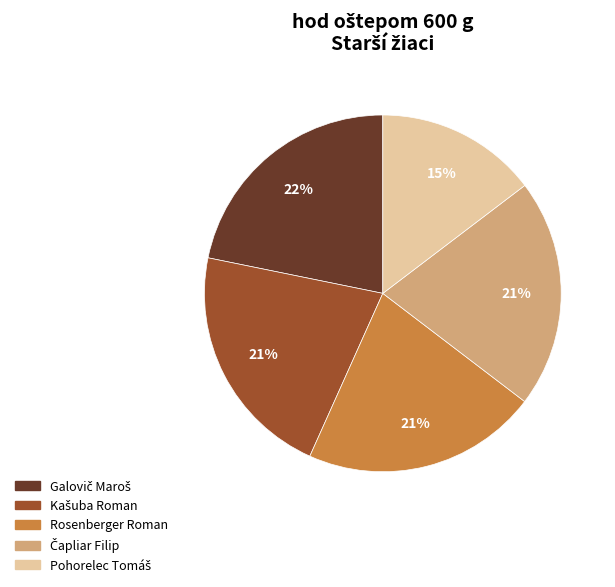

To the nearest percent, what is the difference between the largest and smallest slice percentages?

7%